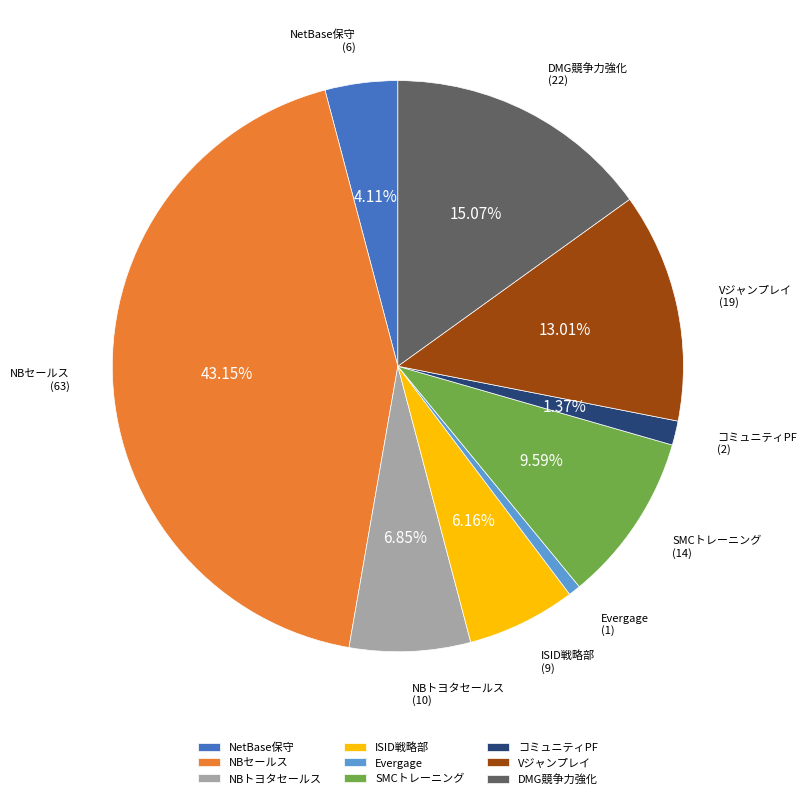

To the nearest percent, what portion does SMCトレーニング represent?

10%